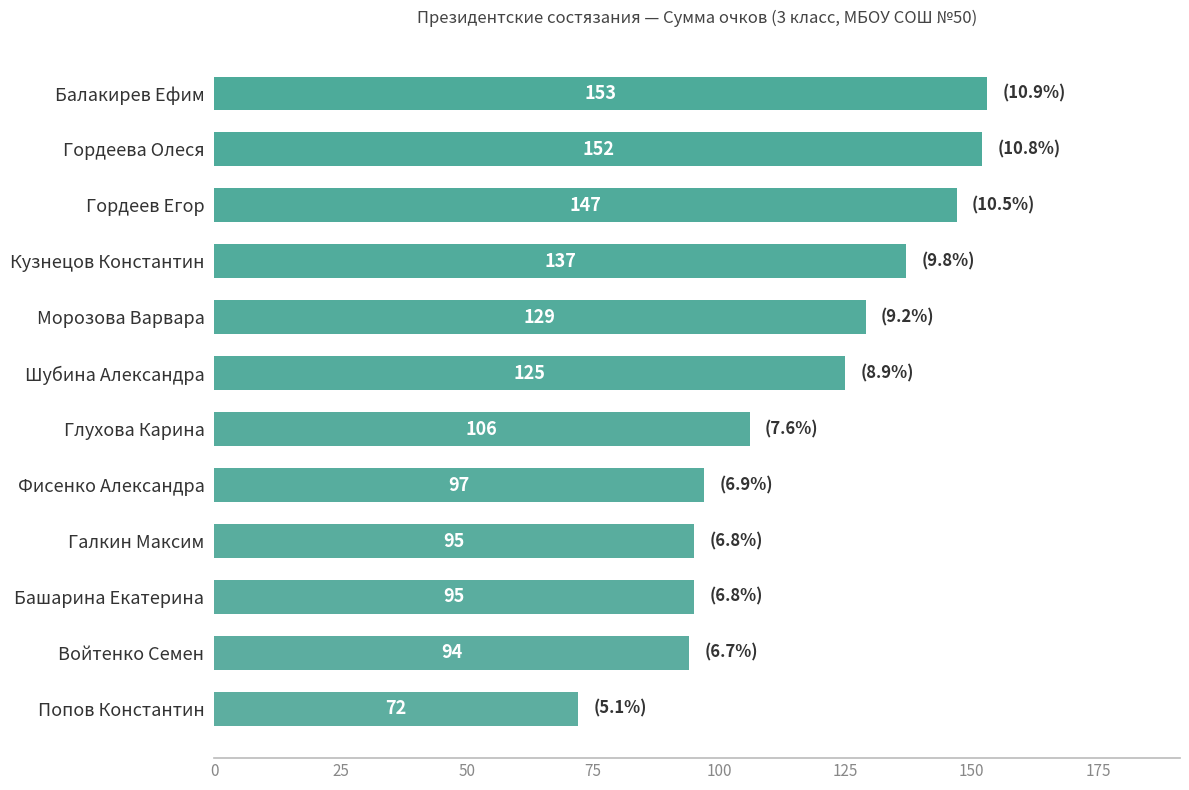

What position from the top is Шубина Александра?

6